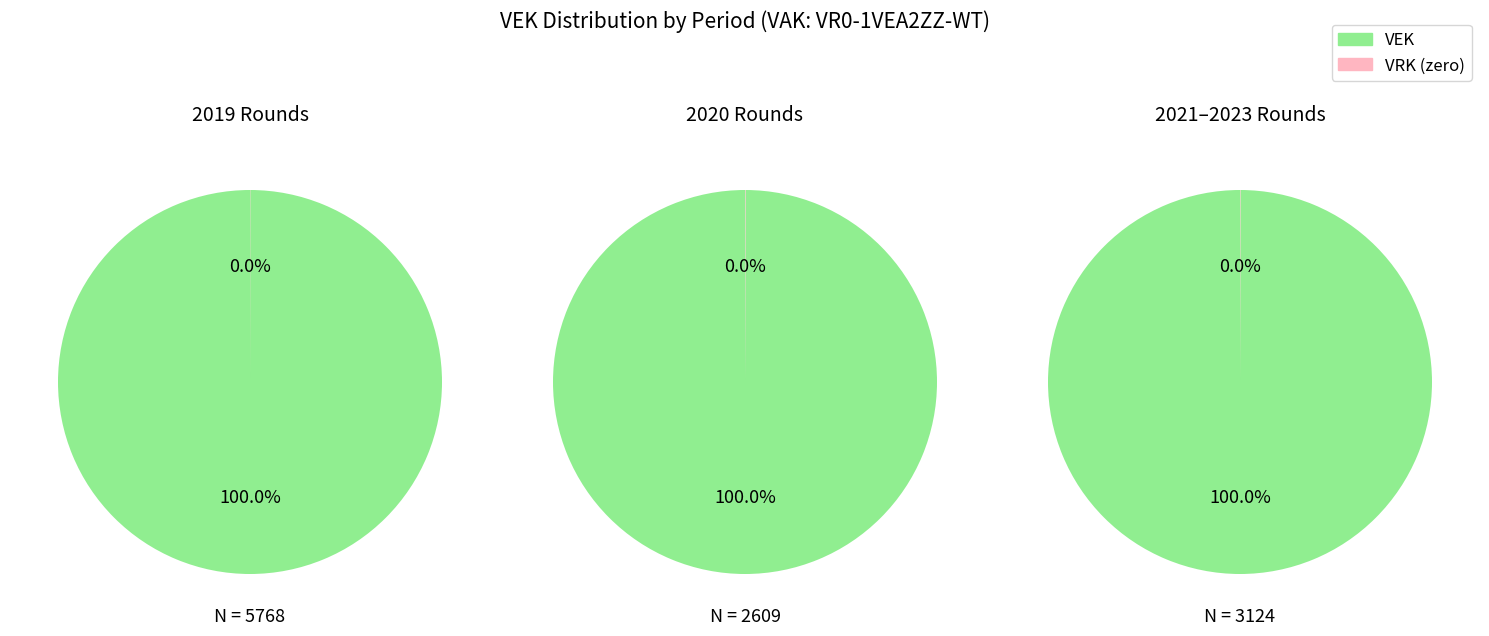

Does any single category account for the majority?

Yes